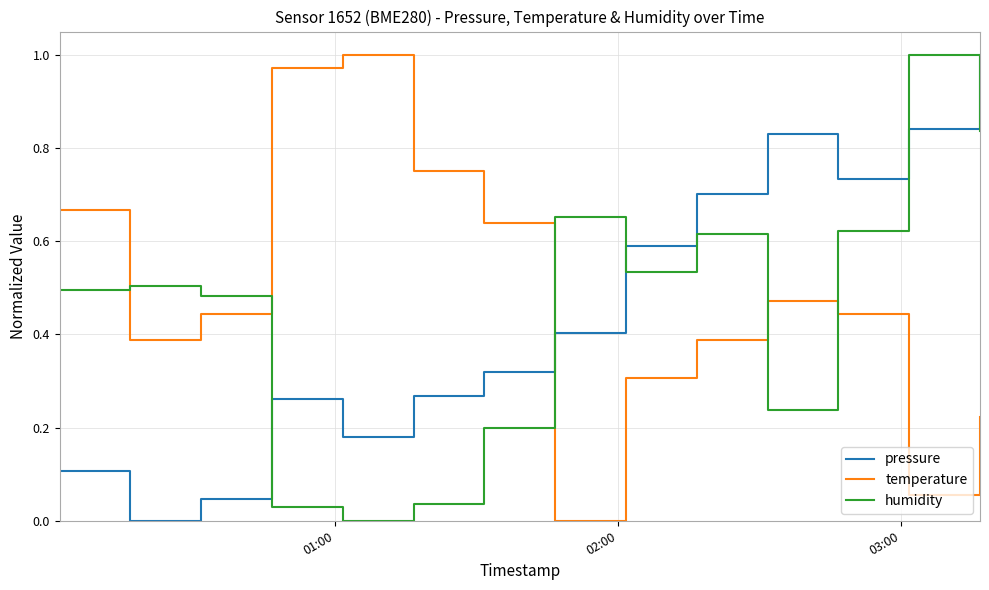

Which series ends up on top after the final intersection of humidity and pressure?

pressure